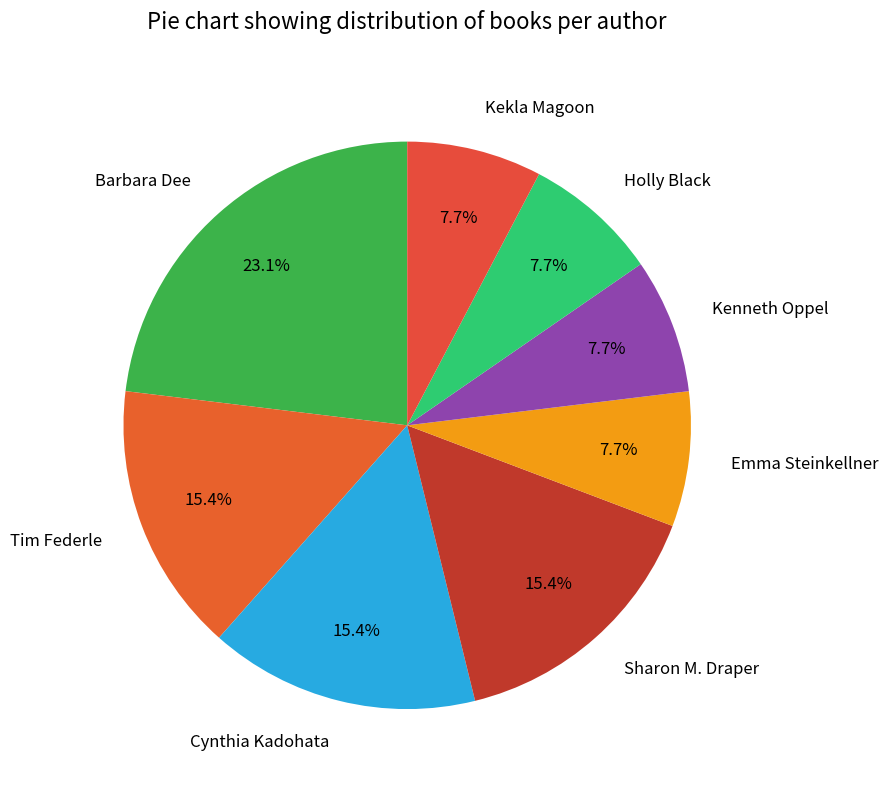

Between Tim Federle and Kekla Magoon, which is larger?

Tim Federle